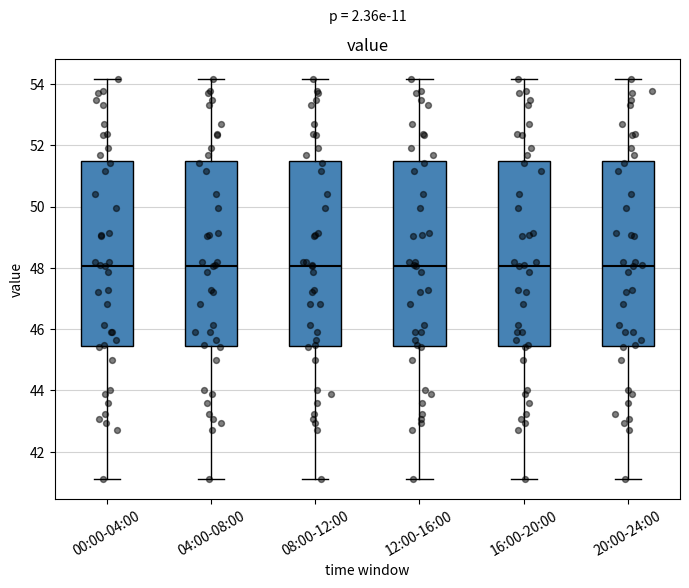

Reading left to right, read every box against the y-axis: the position of its median line, the range the box covers, and the ends of its whiskers. The values are not printed on the chart, so give them approximately, as read against the axis.

00:00-04:00: median 48.0, box 45.4 to 51.4, whiskers 41.2 to 54.2
04:00-08:00: median 48.0, box 45.4 to 51.4, whiskers 41.2 to 54.2
08:00-12:00: median 48.0, box 45.4 to 51.4, whiskers 41.2 to 54.2
12:00-16:00: median 48.0, box 45.4 to 51.4, whiskers 41.2 to 54.2
16:00-20:00: median 48.0, box 45.4 to 51.4, whiskers 41.2 to 54.2
20:00-24:00: median 48.0, box 45.4 to 51.4, whiskers 41.2 to 54.2